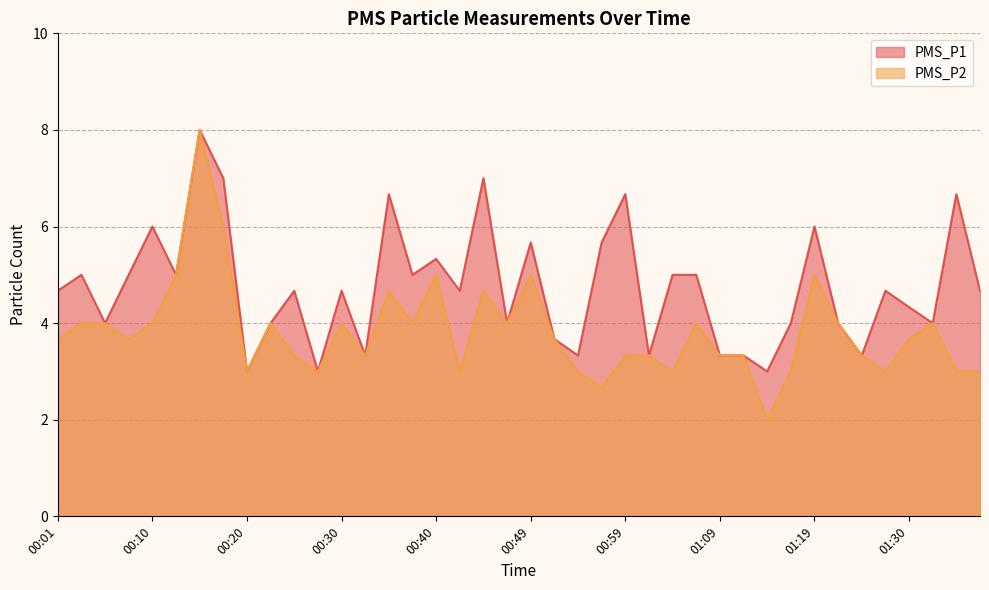

True or false: PMS_P1 and PMS_P2 intersect in this chart.

False